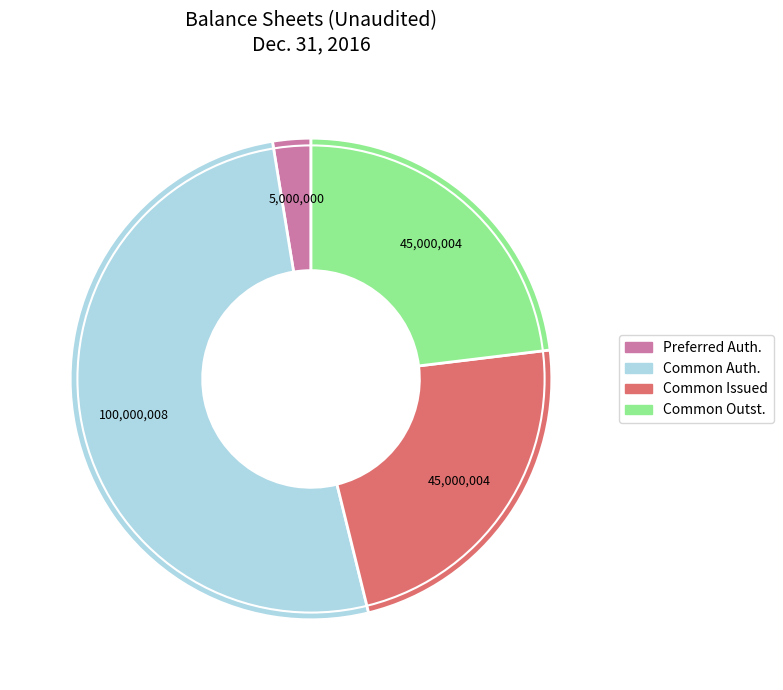

Does any single category account for the majority?

Yes